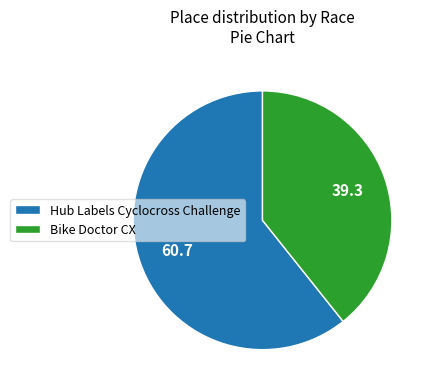

Which category has the biggest portion of the pie?

Hub Labels Cyclocross Challenge